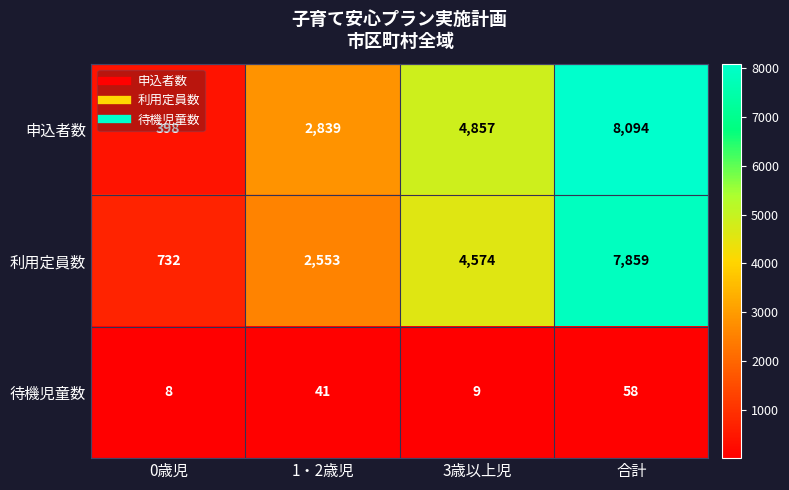

What is the difference between the second highest and minimum values in the 待機児童数 series?

33